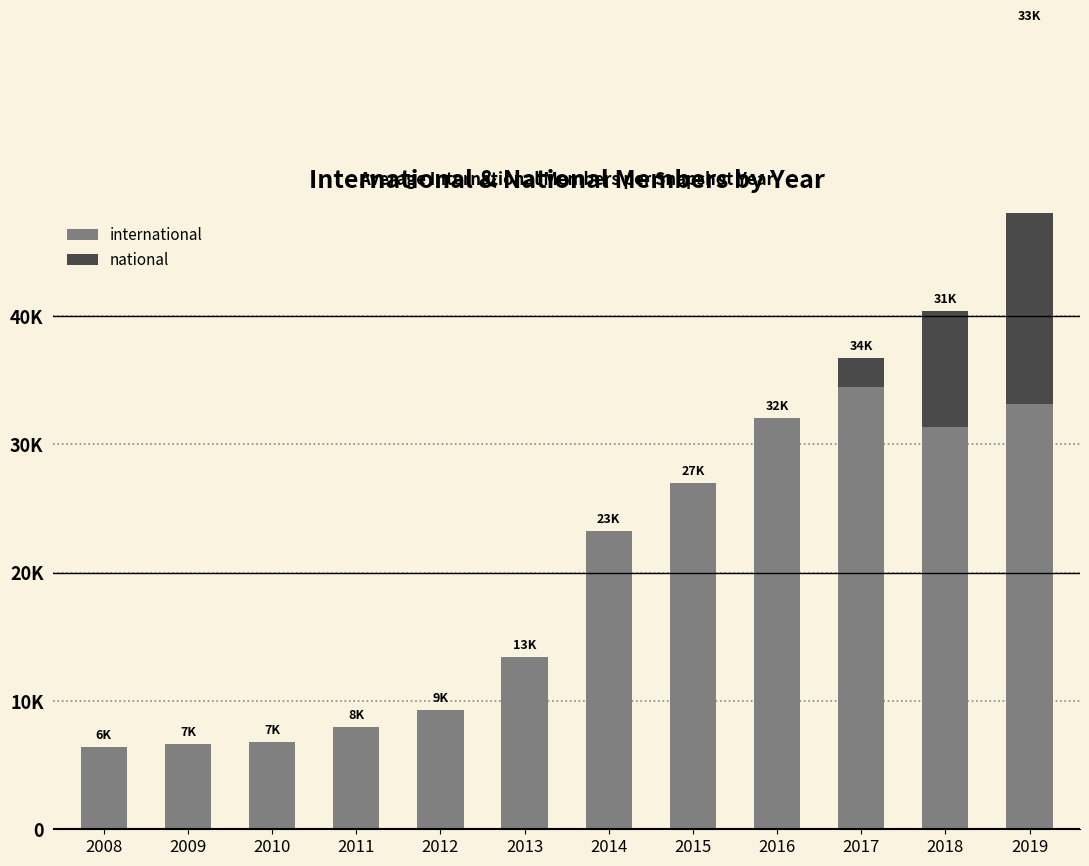

Reading left to right, what are all the values shown in this chart?

international: 6400.2	6654.5	6785.7	7983.7	9313.0	13450.8	23240.5	27013.3	32046.0	34466.2	31348.0	33136.3
national: 0.0	0.0	0.0	0.0	0.0	0.0	0.0	0.0	0.0	2258.2	9033.0	29301.7